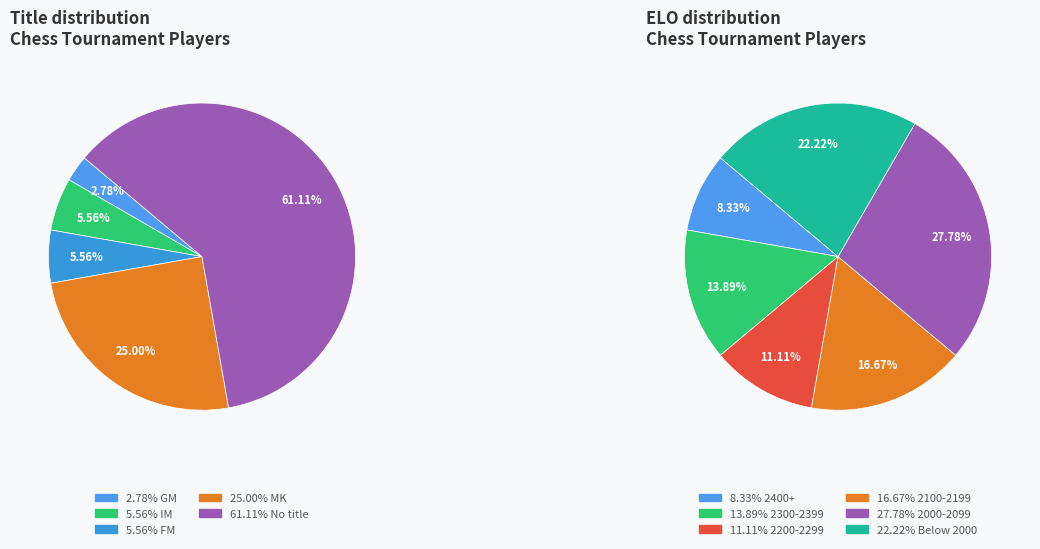

What percentage is the IM slice, to the nearest percent?

6%